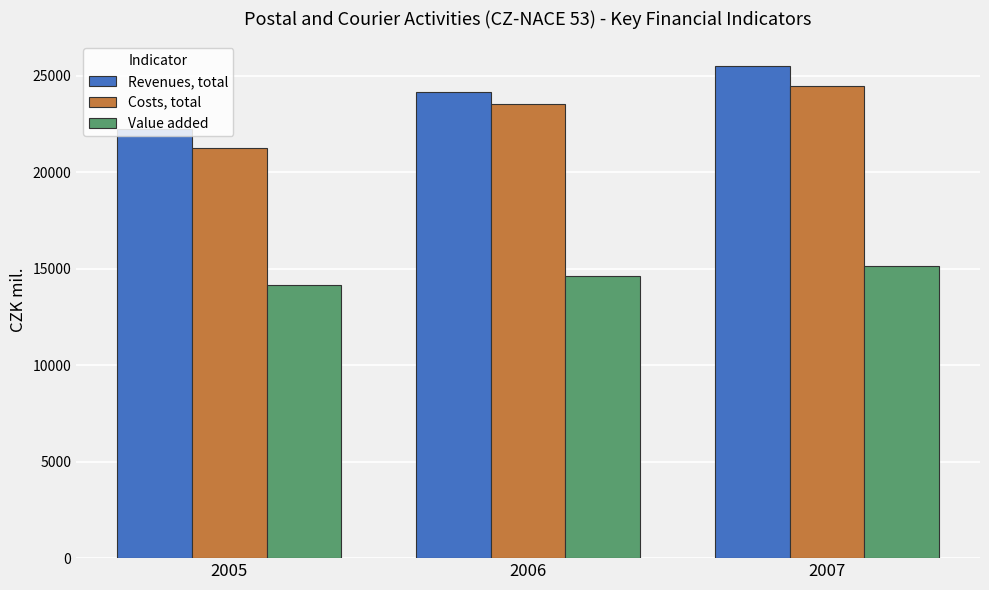

At which category is the sum across all series the highest?

2007